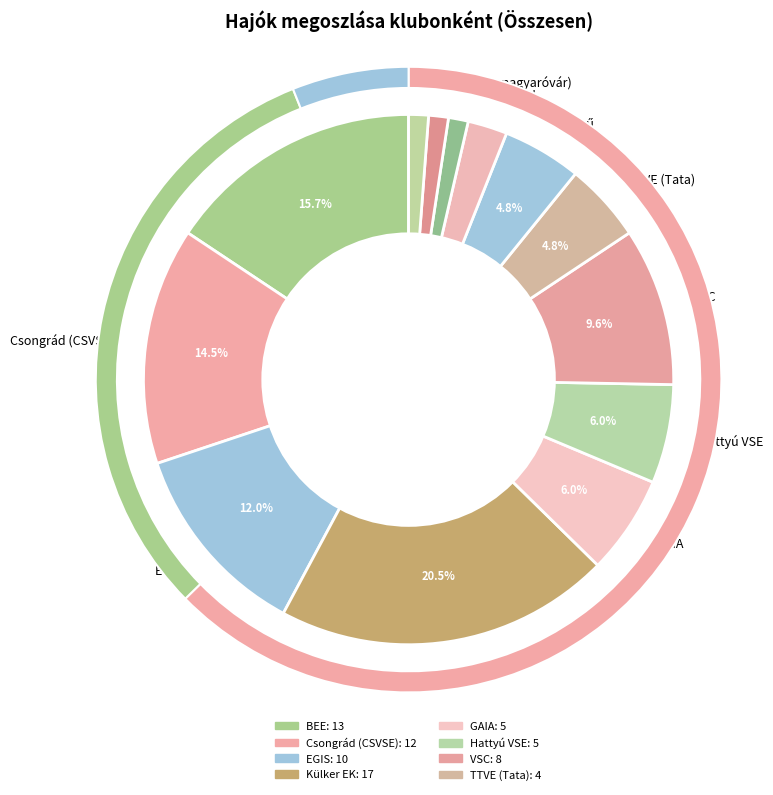

Approximately how many times larger is the value at BEE compared to EGIS?

1.3